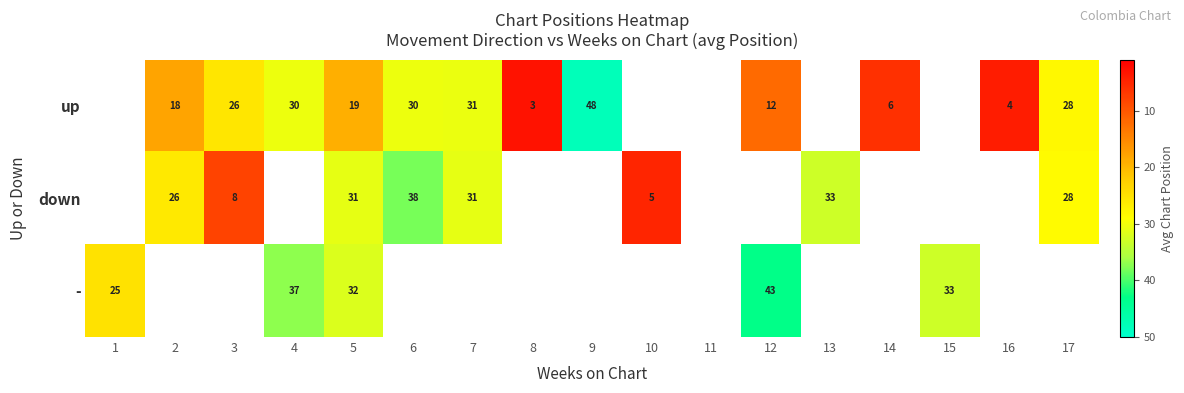

The value of - at 5 is 32. True or false?

True